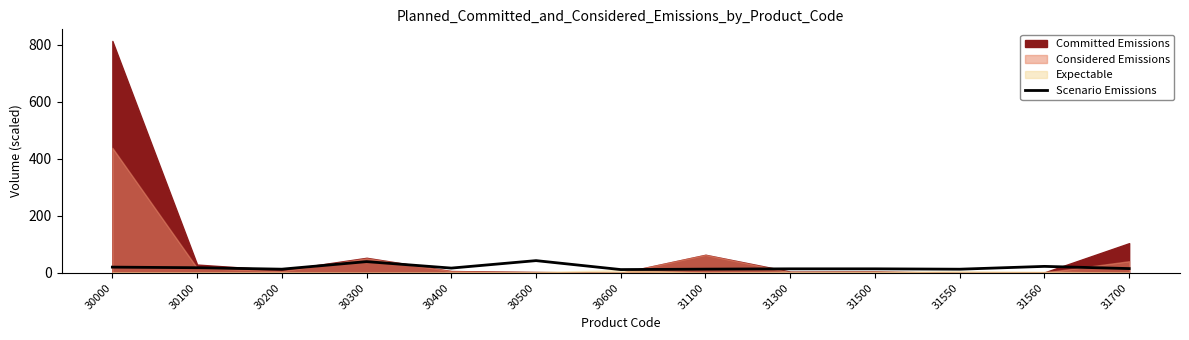

At which category does the data reach its first local valley?

30200